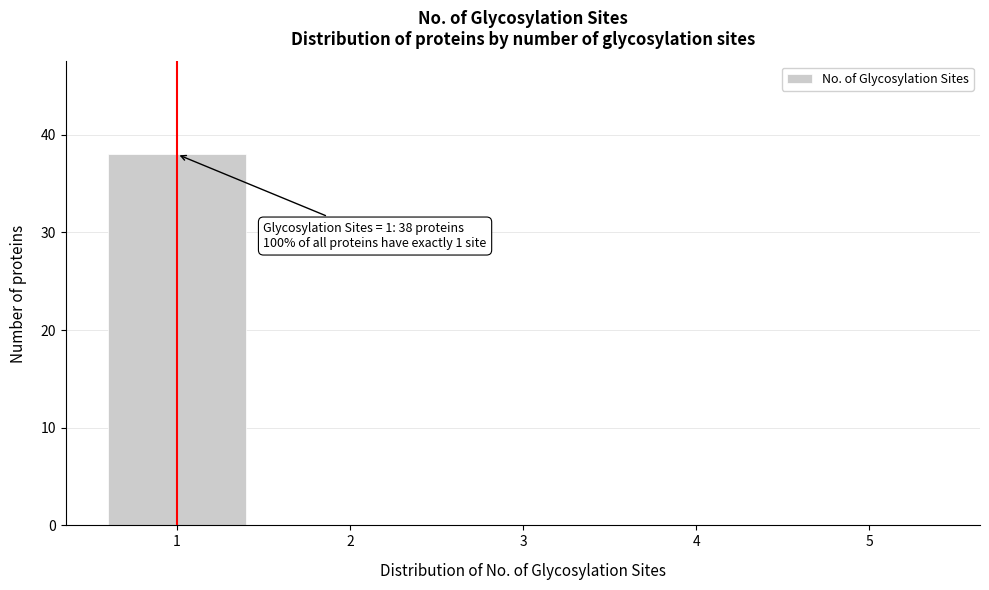

Reading left to right, extract all data points from this chart.

1=38	2=0	3=0	4=0	5=0